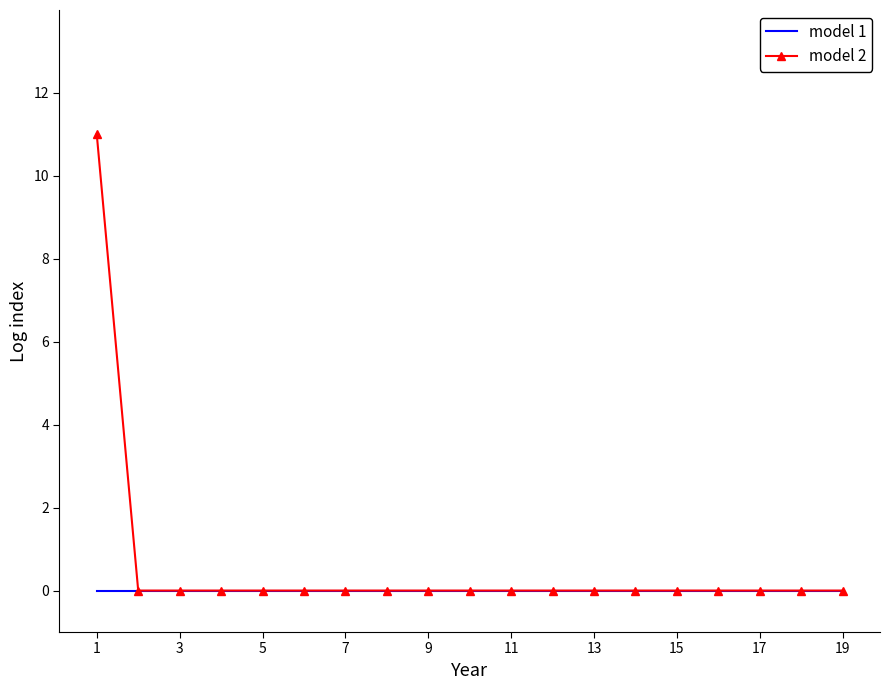

Rank the series by their maximum value, from highest to lowest.

model 2, model 1